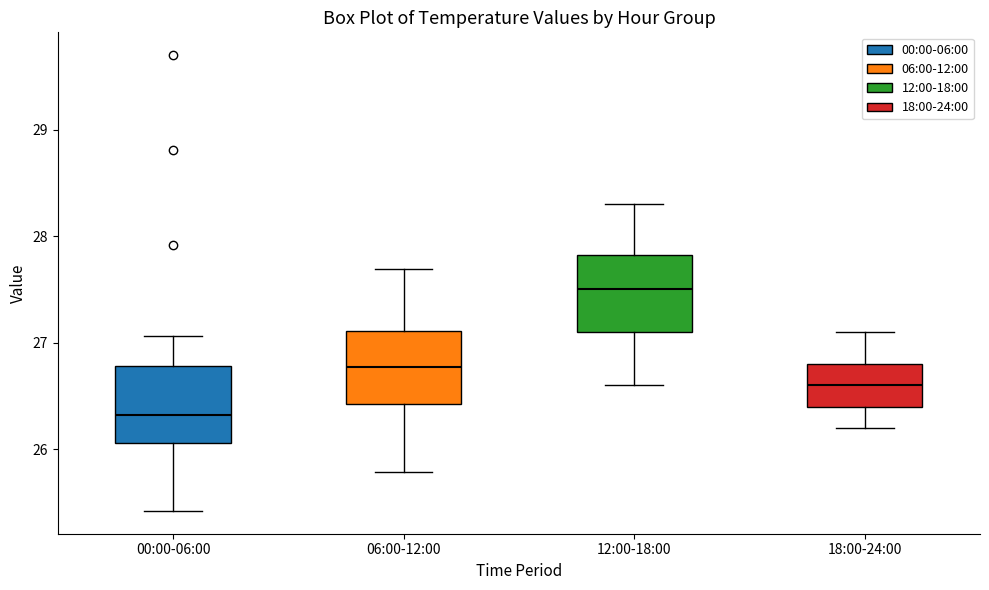

Which box's median line is the highest?

12:00-18:00